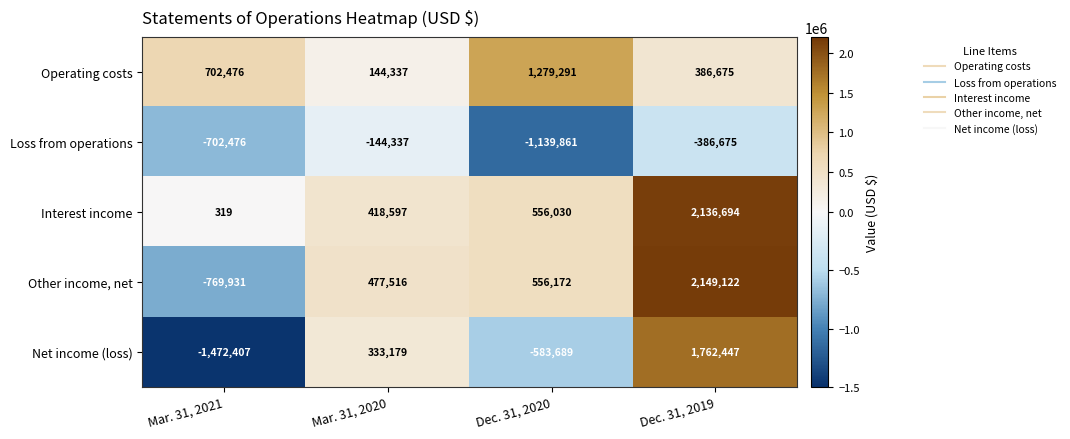

Which series has the largest total across all categories?

Interest income